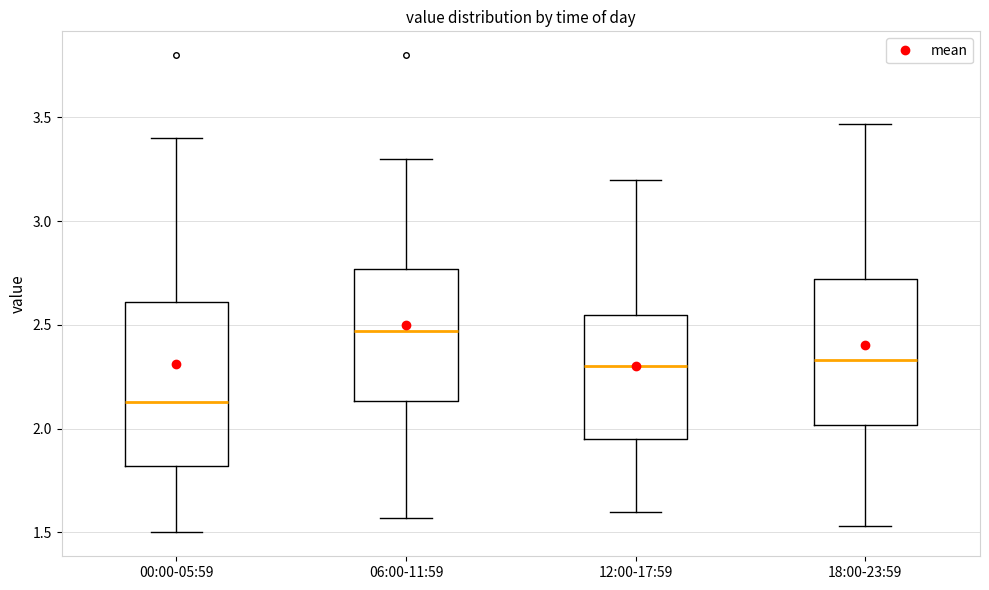

Which box is the tallest, from its lower edge to its upper edge?

00:00-05:59